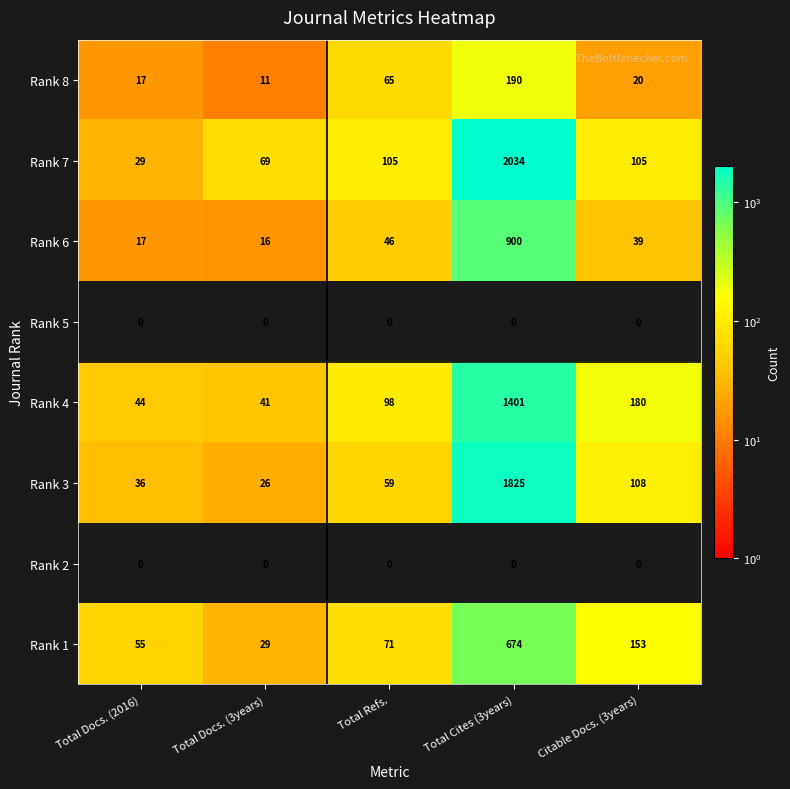

List the labels in order of Rank 8 value, largest first.

Total Cites (3years), Total Refs., Citable Docs. (3years), Total Docs. (2016), Total Docs. (3years)